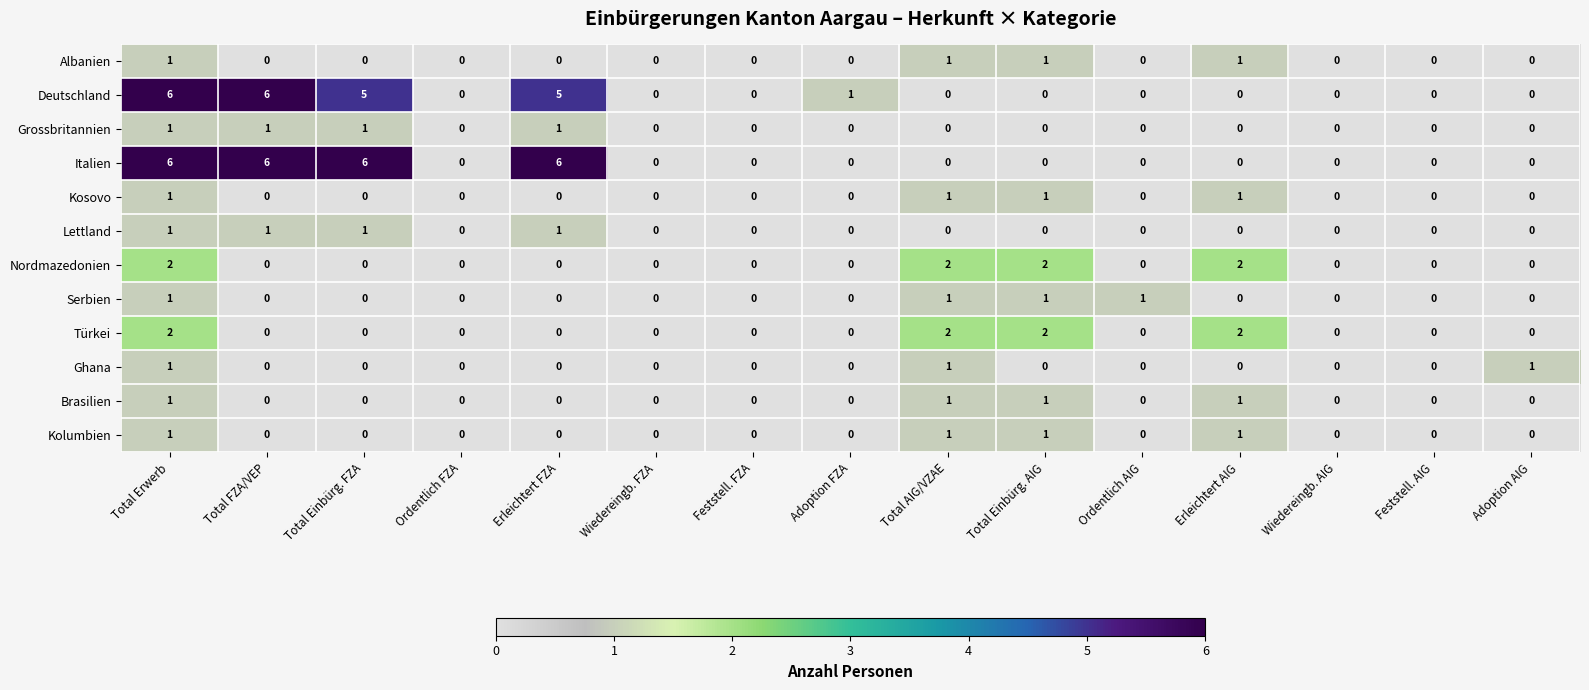

What is the greatest value displayed?

6